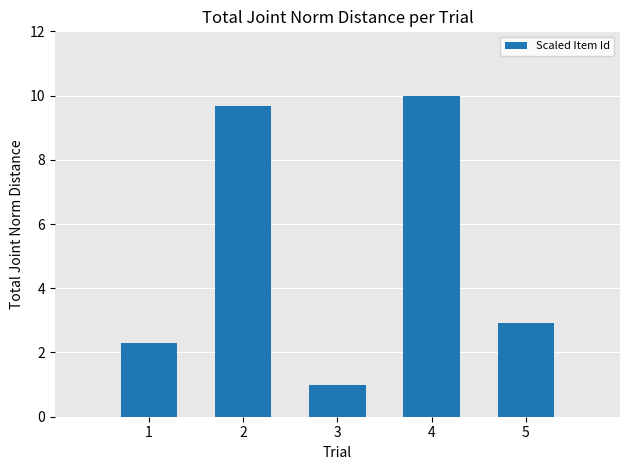

Where is the data nearest to the value 5?

5